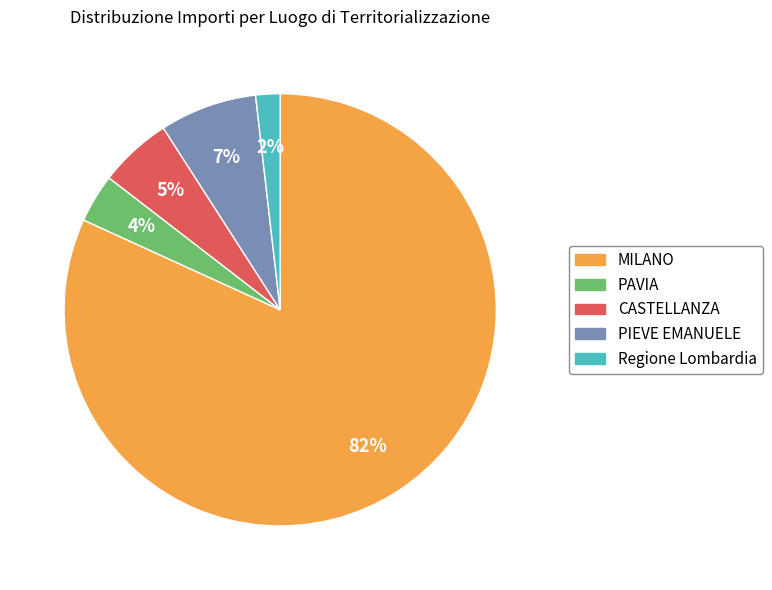

How many segments does this pie chart have?

5